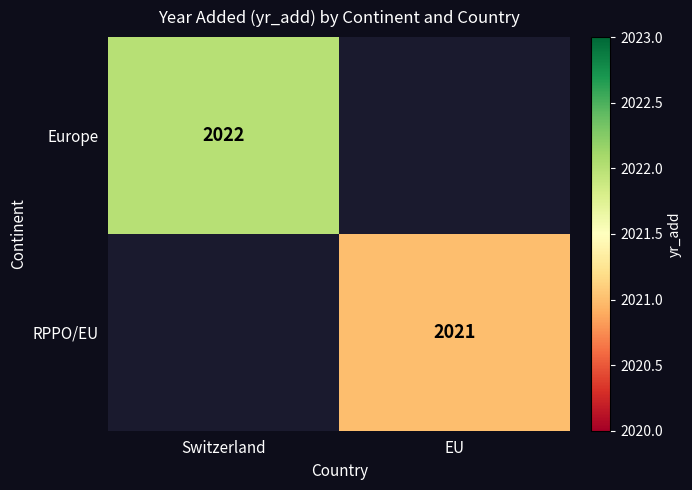

True or false: RPPO/EU has a value of 2021 at EU.

True